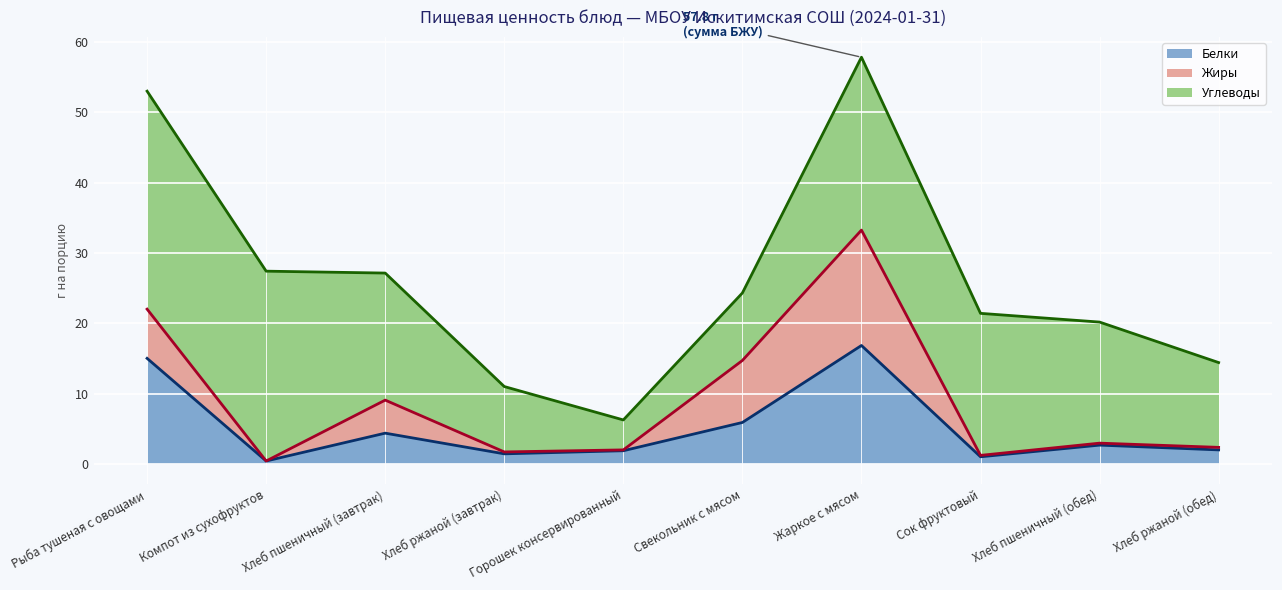

Does the chart display data point markers on the line(s)?

No